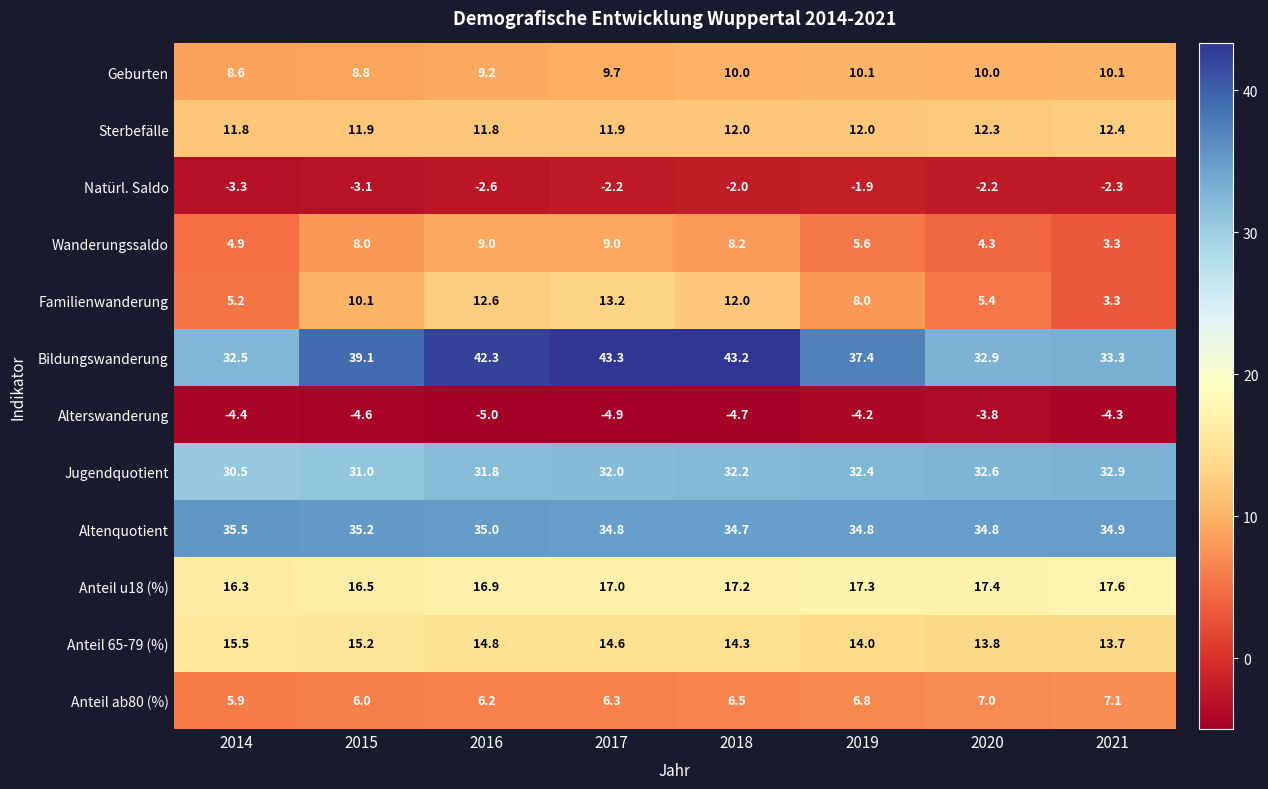

Which series changed the most between 2017 and 2021?

Bildungswanderung